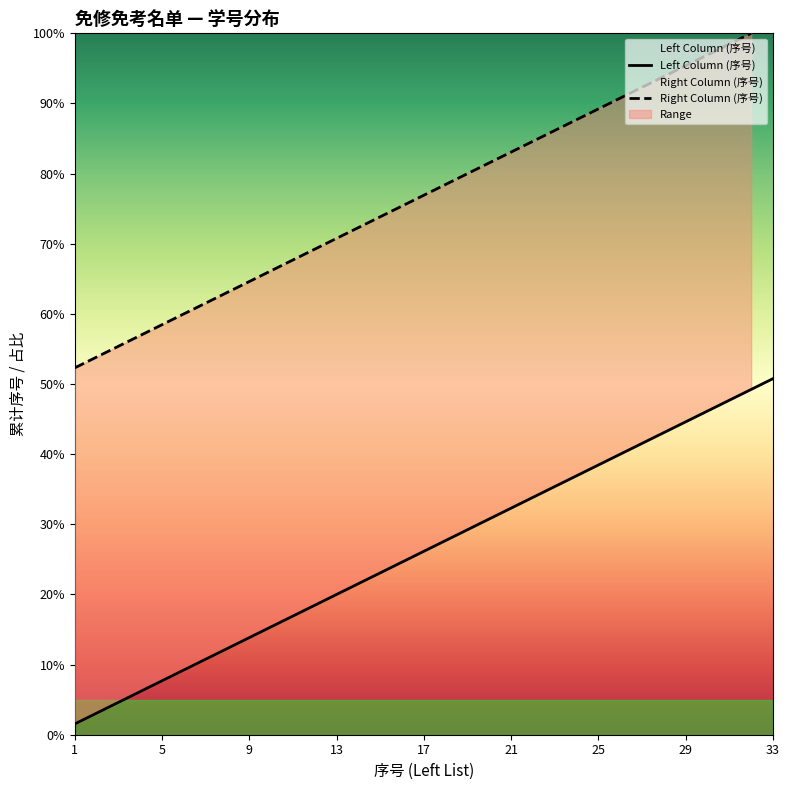

True or false: Left Column (序号) has a value of 17.7 at 17.

False